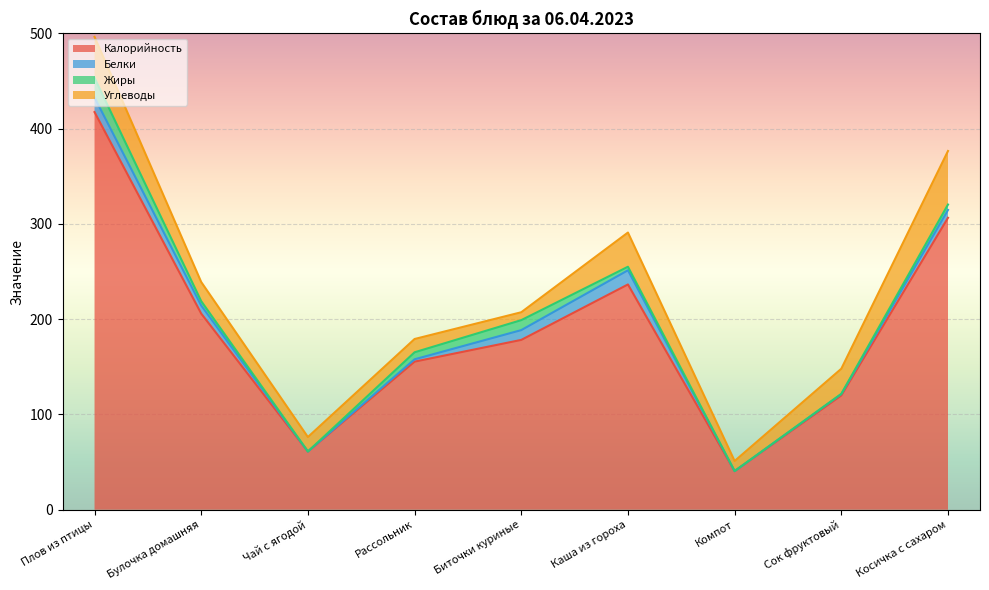

Is the value of Белки at Чай с ягодой greater than the value of Калорийность at Плов из птицы?

No